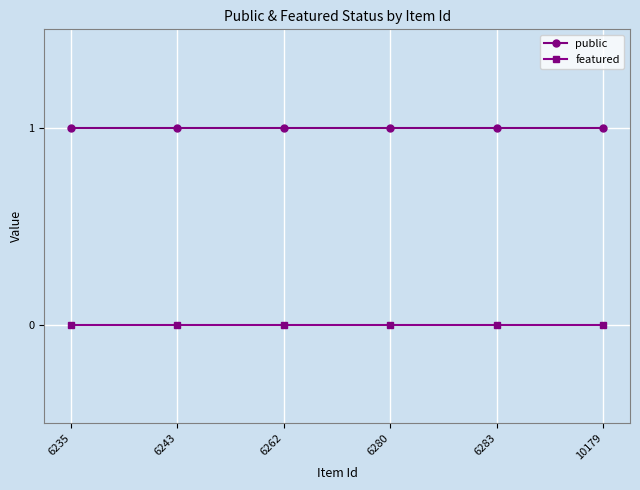

True or false: public and featured cross at least once.

False